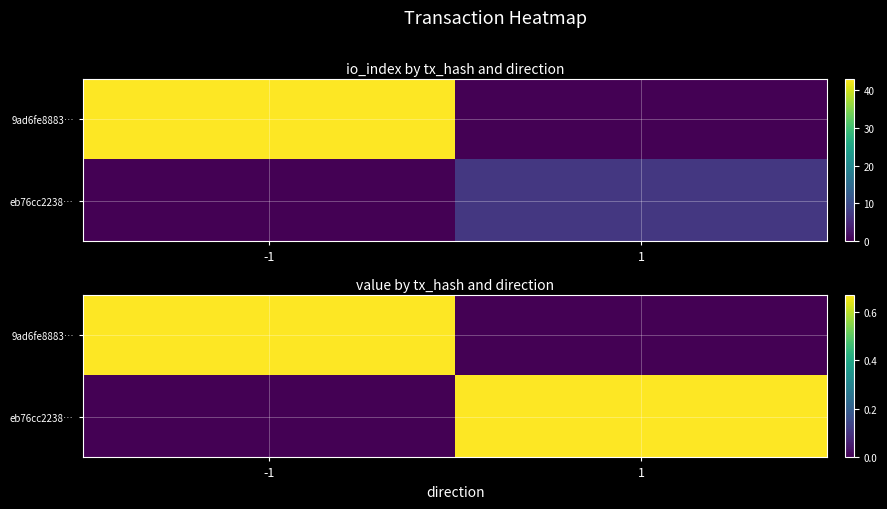

How many eb76cc2238… values are between 0 and 1?

2